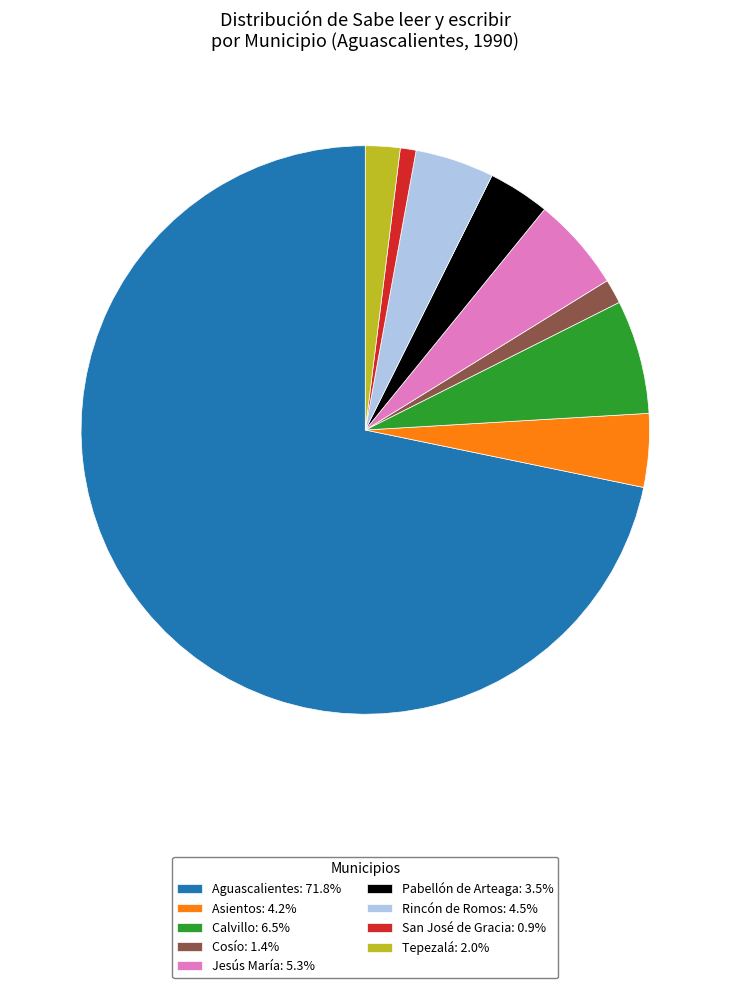

Is Aguascalientes: 71.8% the majority of the pie?

Yes